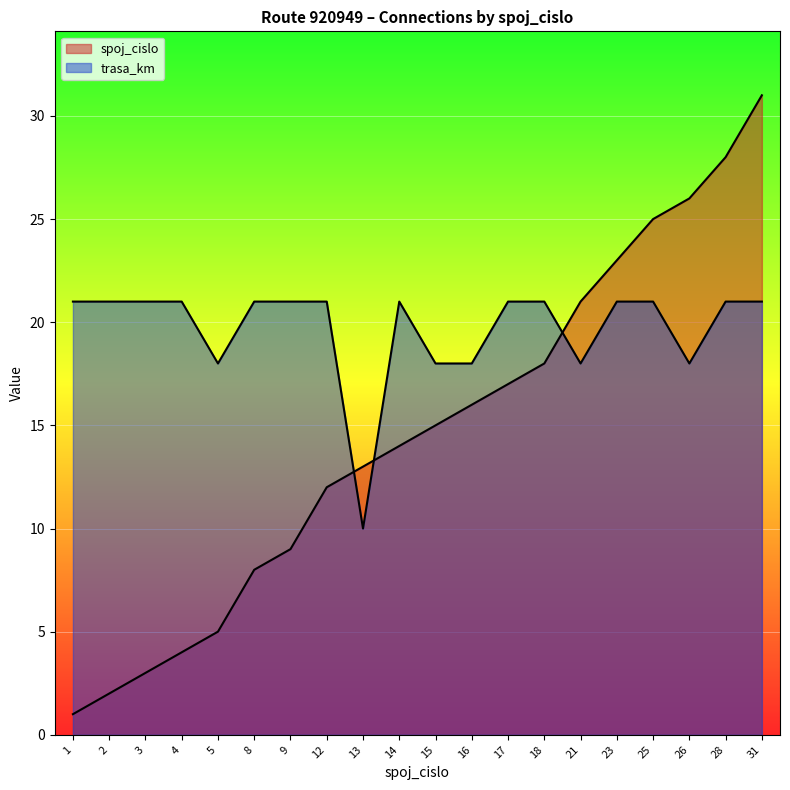

What are all the series names shown in the legend?

spoj_cislo, trasa_km